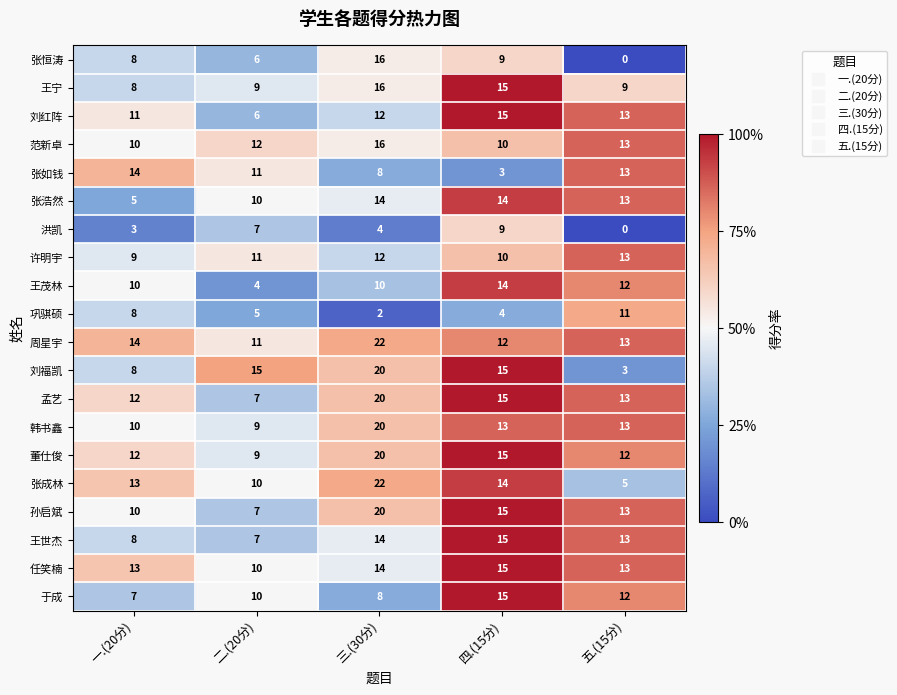

How many categories are shown in the chart?

5